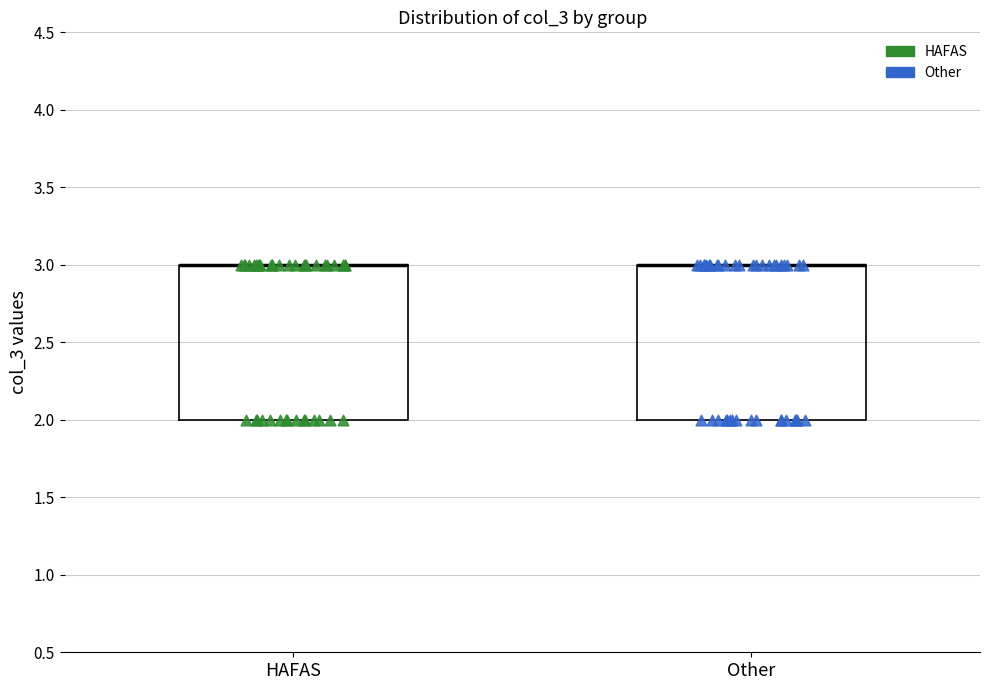

Reading left to right, transcribe this box plot: for each box, give where its median line is, the range the box spans, and where its two whiskers end, as read against the y-axis. The values are not printed on the chart, so give them approximately, as read against the axis.

HAFAS: median 3 (drawn on the box's upper edge), box 2 to 3, whiskers 2 to 3
Other: median 3 (drawn on the box's upper edge), box 2 to 3, whiskers 2 to 3